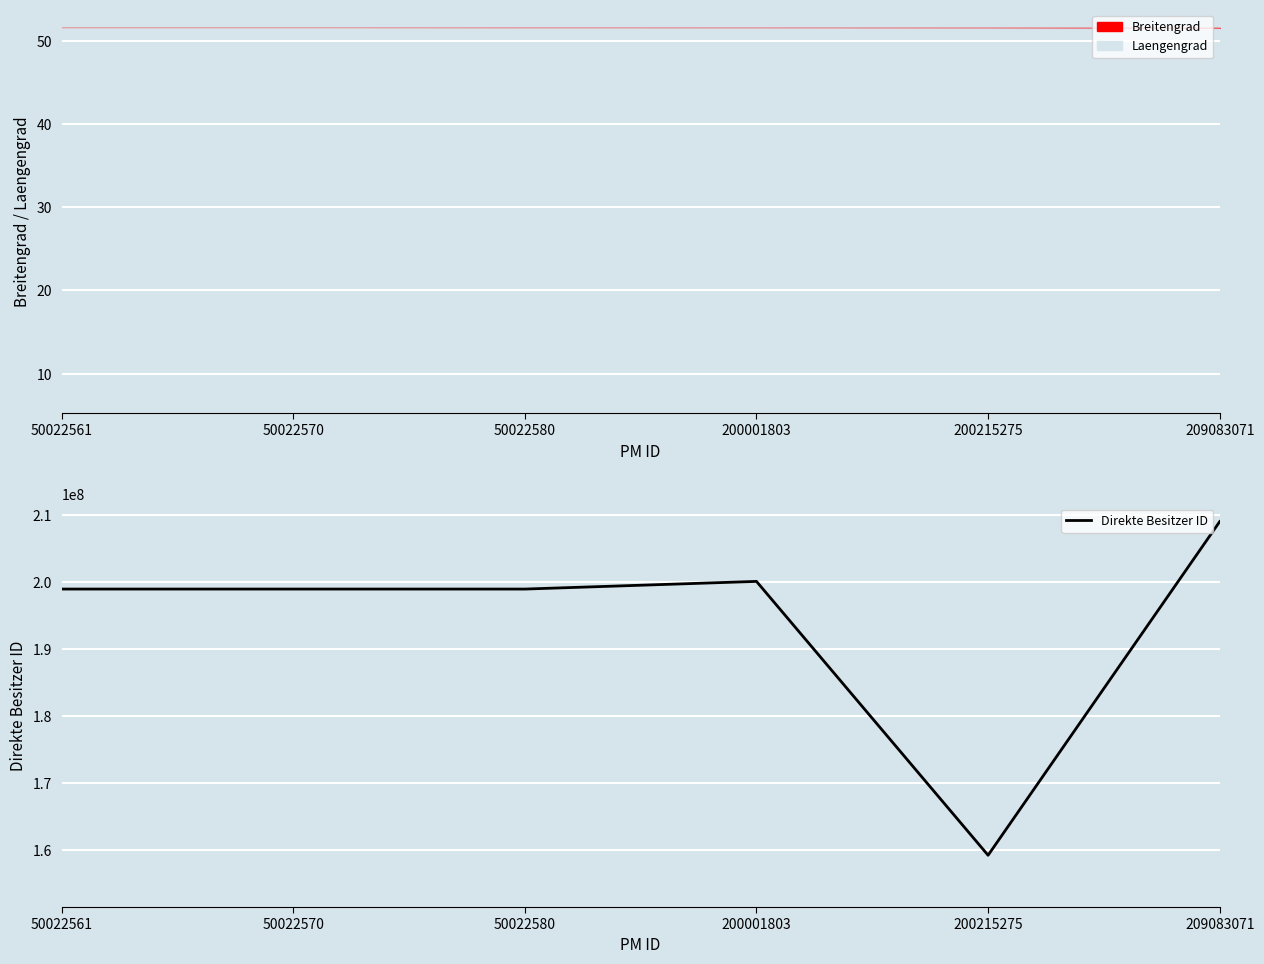

Read the value at 50022570.

198987463